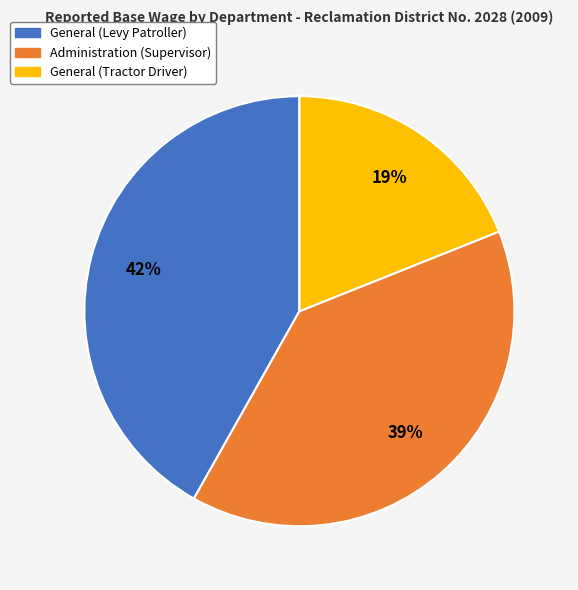

Is it true that General (Levy Patroller) is 54% of the pie?

False